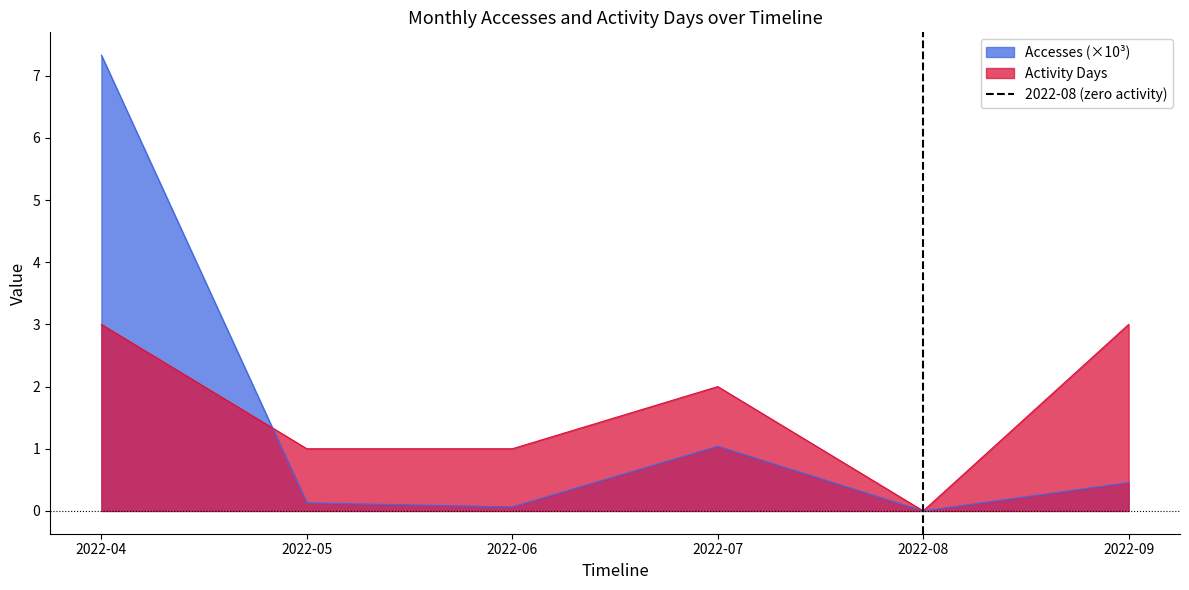

Does the chart have visible grid lines?

No